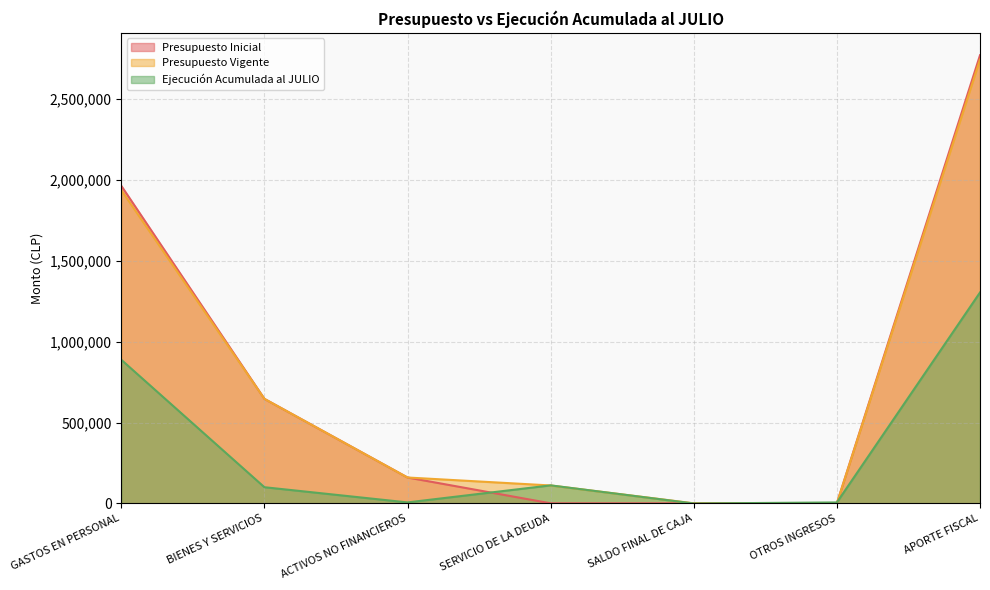

Where is Ejecución Acumulada al JULIO nearest to the value 651918?

GASTOS EN PERSONAL